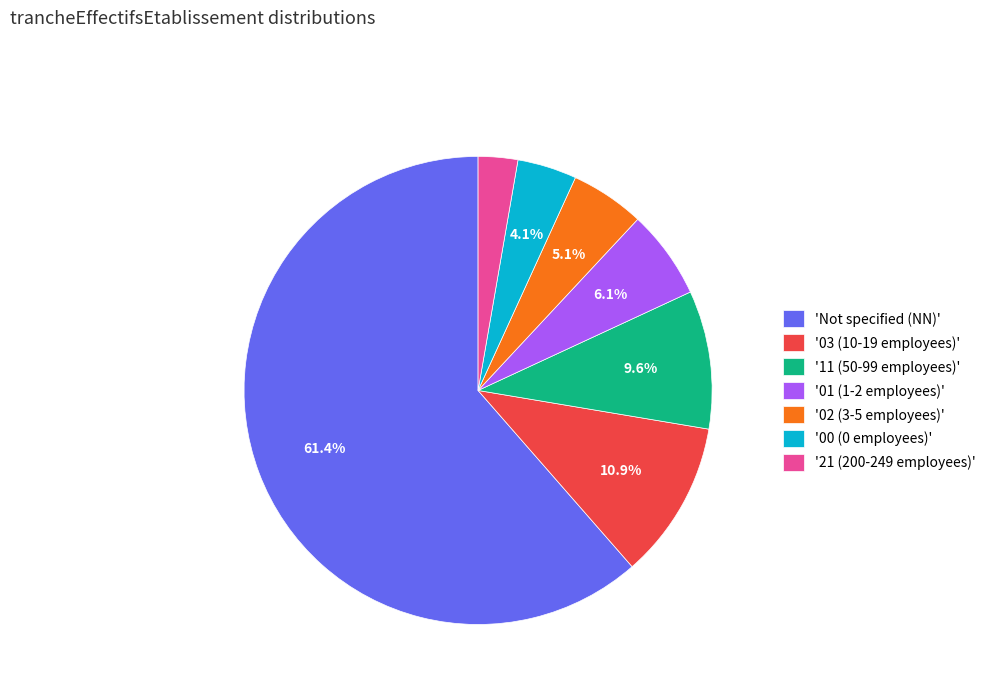

Approximately how many times larger is the value at '03 (10-19 employees)' compared to '21 (200-249 employees)'?

4.0